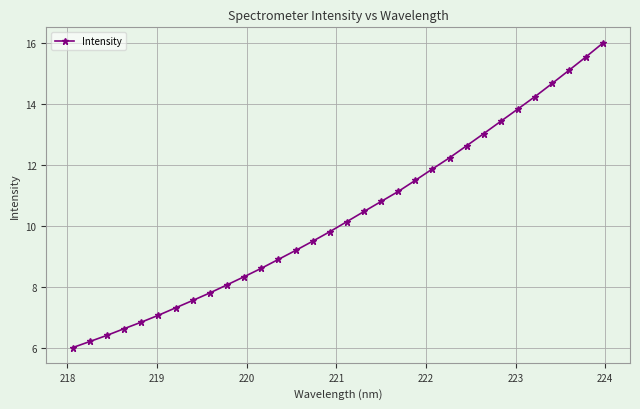

What is the average value?

10.3